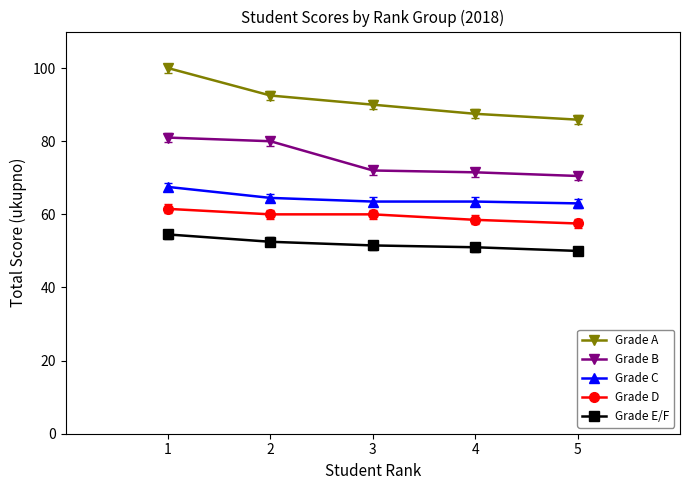

True or false: Grade E/F and Grade D cross at least once.

False